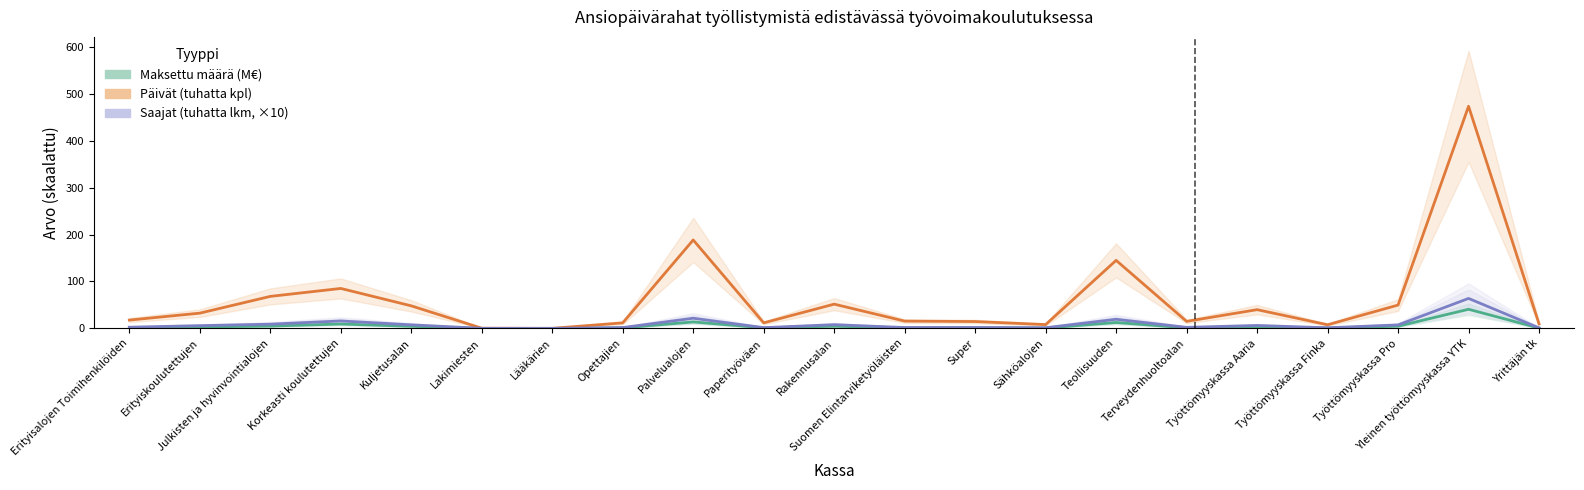

True or false: Päivät (tuhatta kpl) has a value of 10.5 at Työttömyyskassa Finka.

False